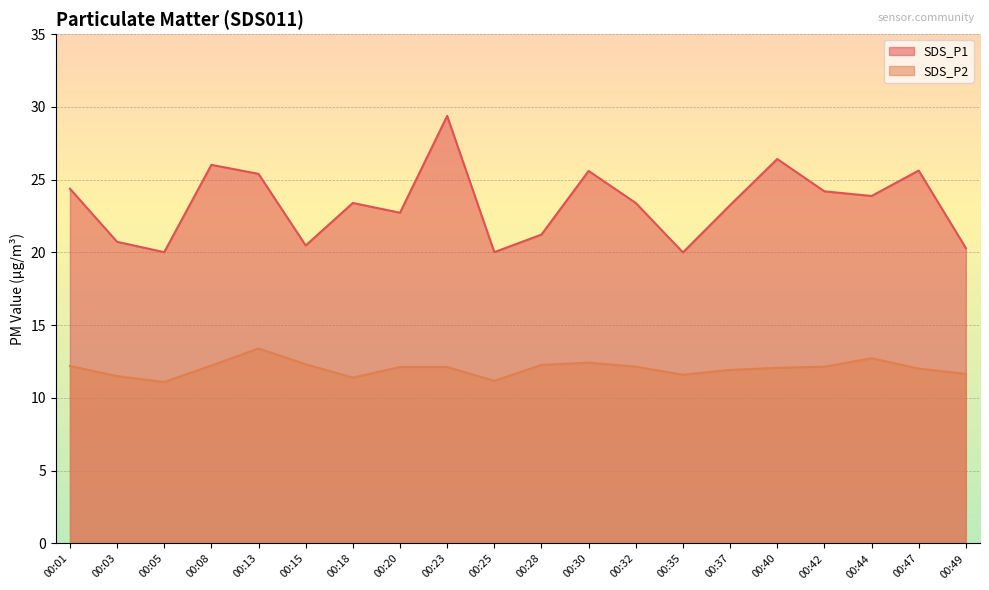

True or false: SDS_P1 has a value of 35.4 at 00:28.

False